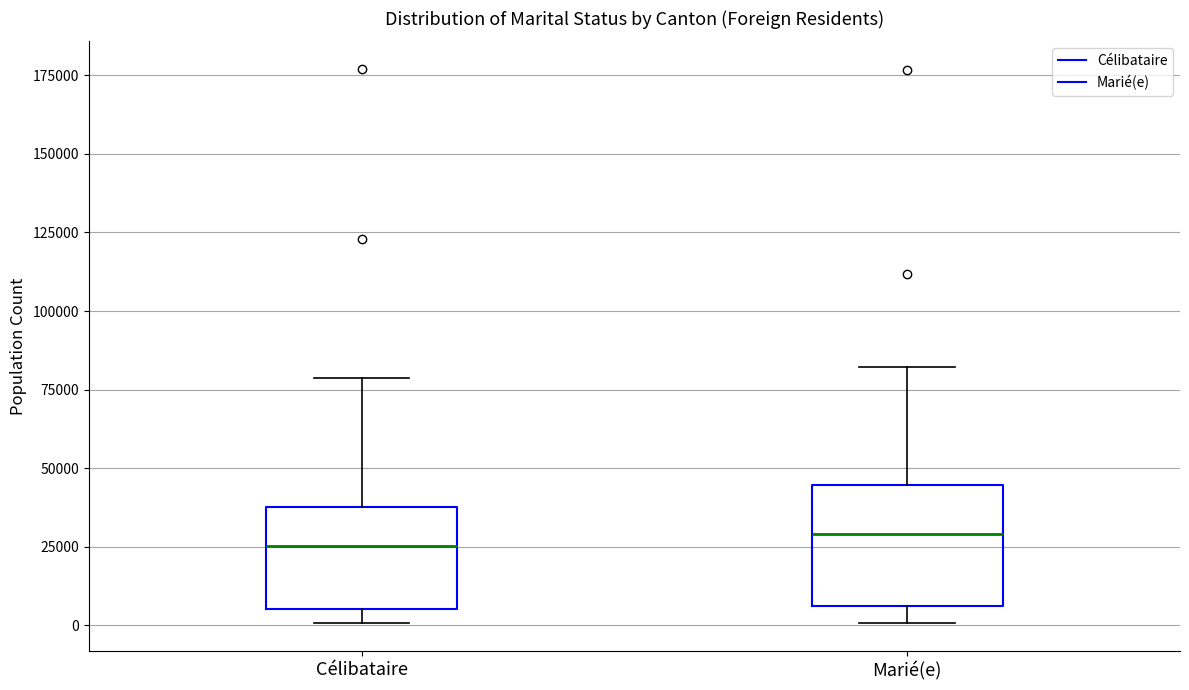

Reading left to right, transcribe this box plot: for each box, give where its median line is, the range the box spans, and where its two whiskers end, as read against the y-axis. The values are not printed on the chart, so give them approximately, as read against the axis.

Célibataire: median 25000, box 5000 to 40000, whiskers 0 to 80000
Marié(e): median 30000, box 5000 to 45000, whiskers 0 to 80000